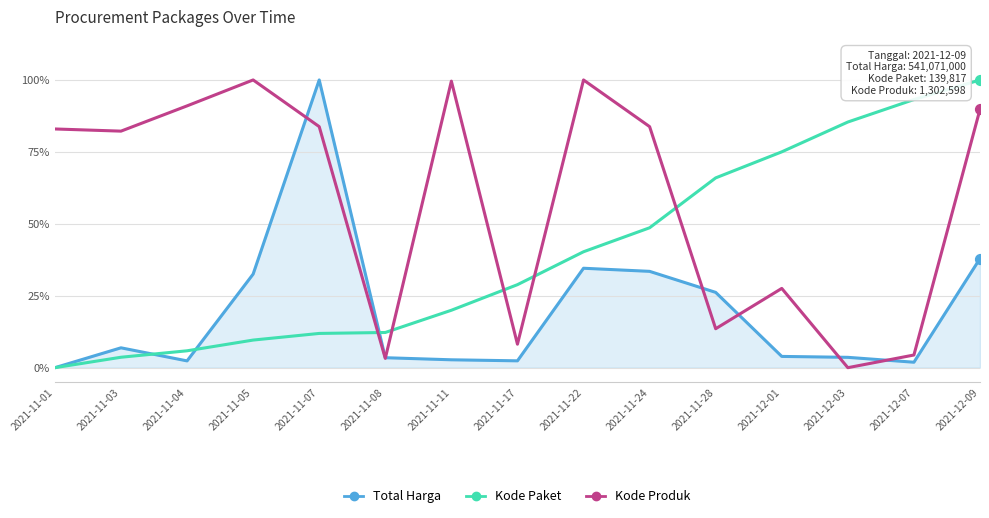

What is the total value across all series at 2021-11-08?

0.2